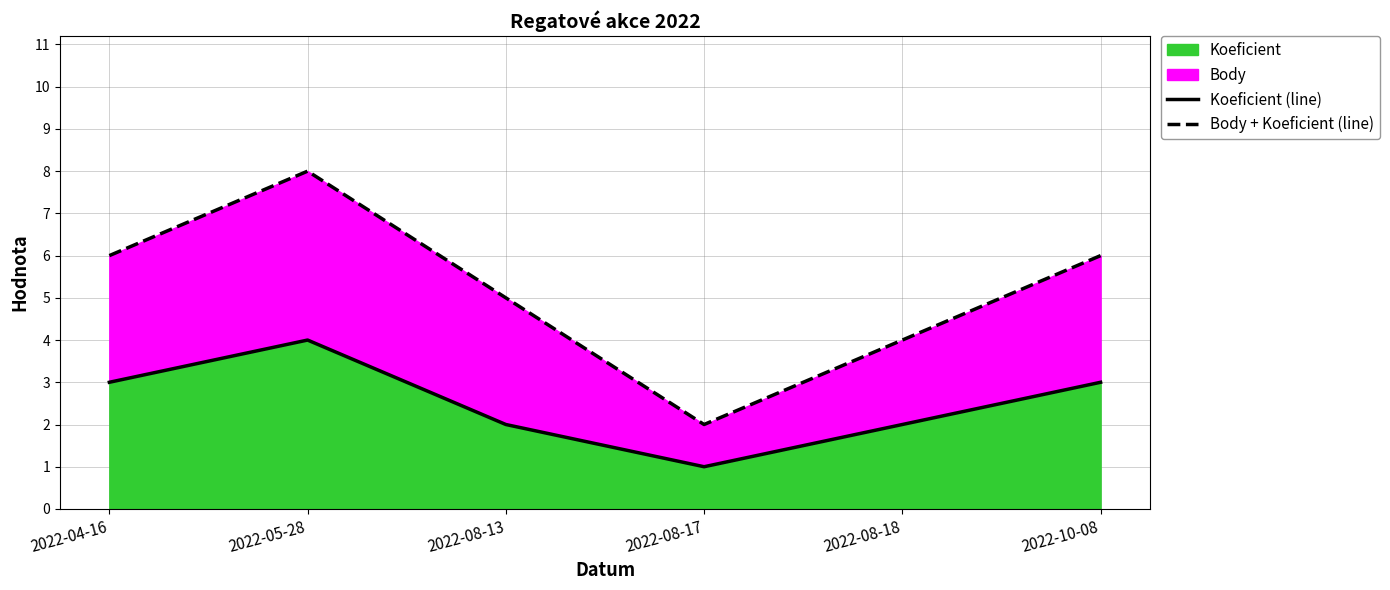

The value of Koeficient (line) at 2022-10-08 is 1. True or false?

False